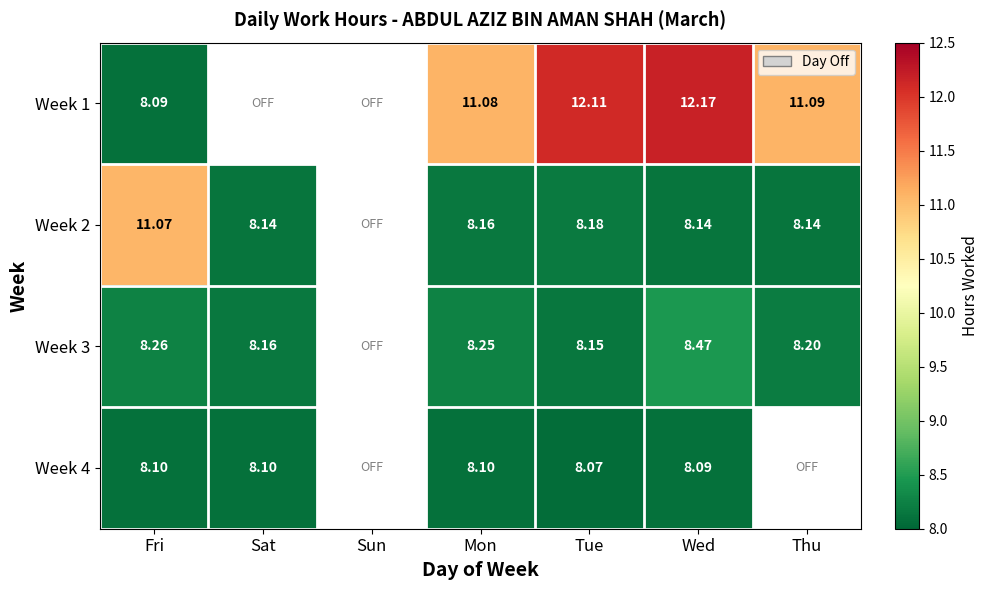

Is the value of Week 1 at Wed greater than the value of Week 2 at Sat?

Yes